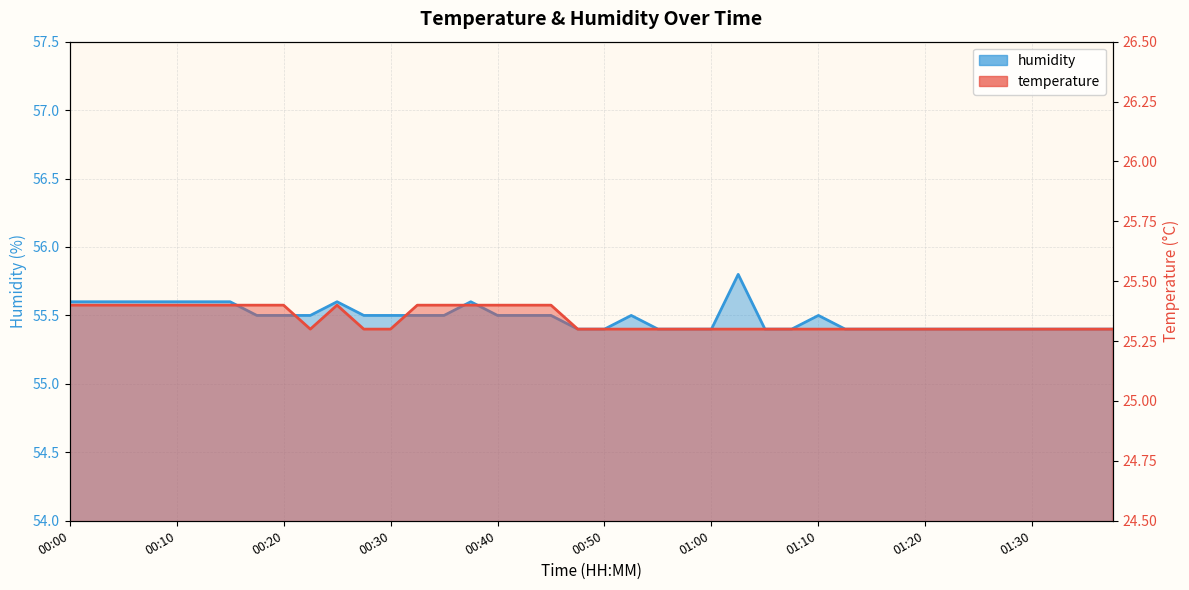

What is the approximate value of temperature at 00:13?

25.4